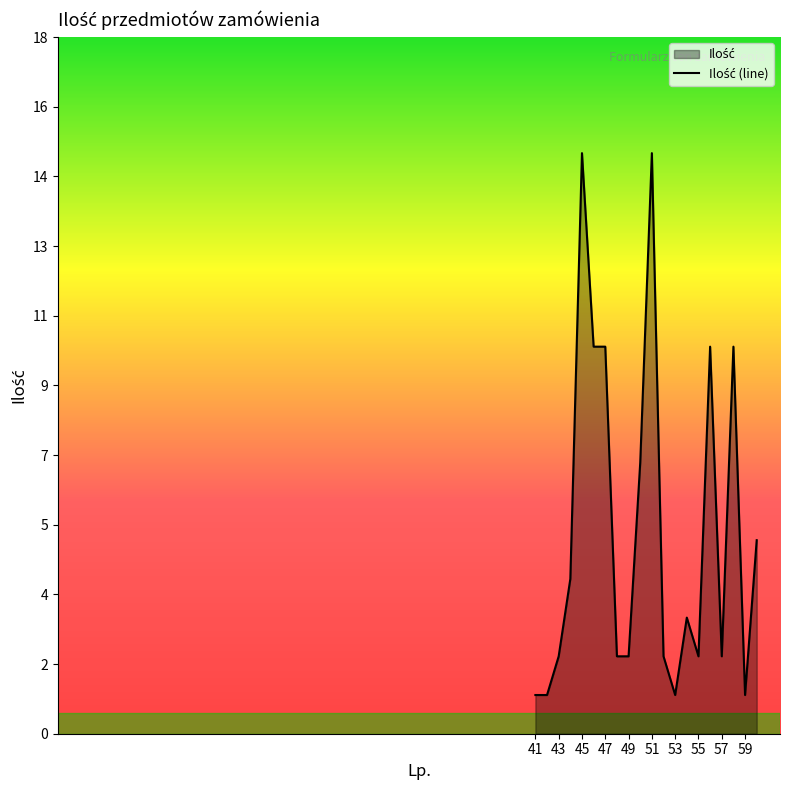

At which label is the value closest to 8?

50